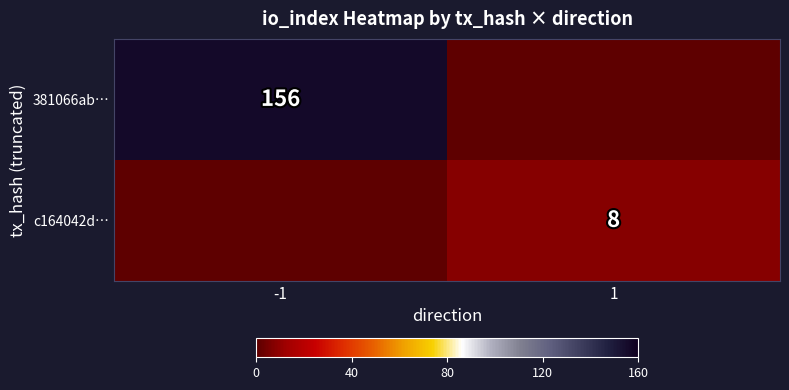

The value of 381066ab… at -1 is 156. True or false?

True